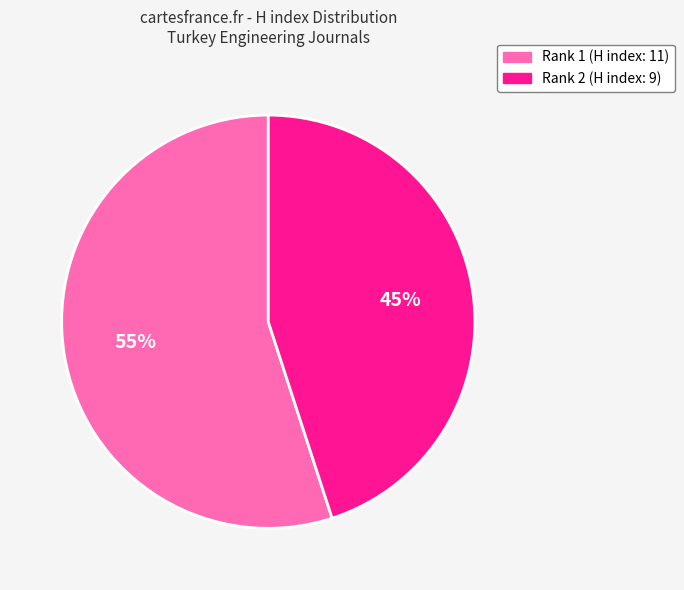

To the nearest percent, what is the difference between the largest and smallest slice percentages?

10%